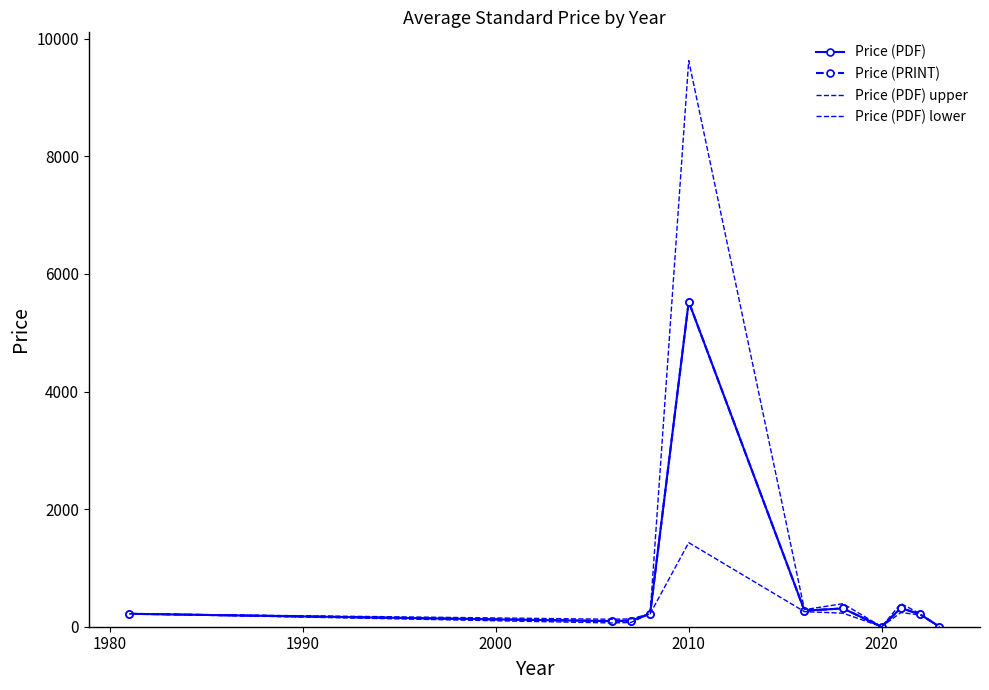

True or false: Price (PDF) upper and Price (PDF) intersect in this chart.

False